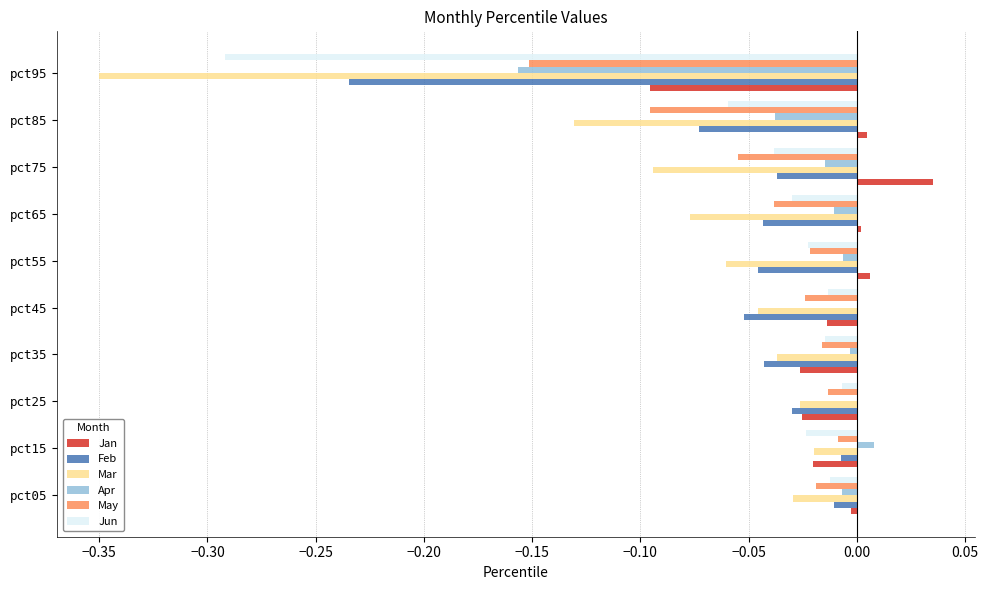

At which category does the chart reach its peak across all series?

pct75